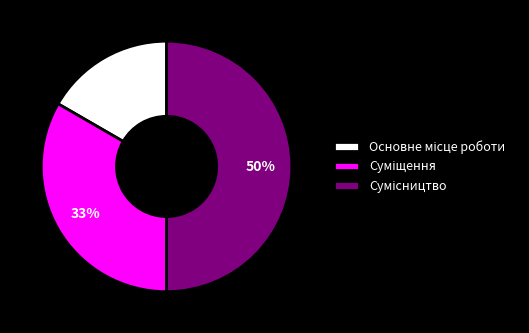

To the nearest percent, what is the average slice percentage?

33%